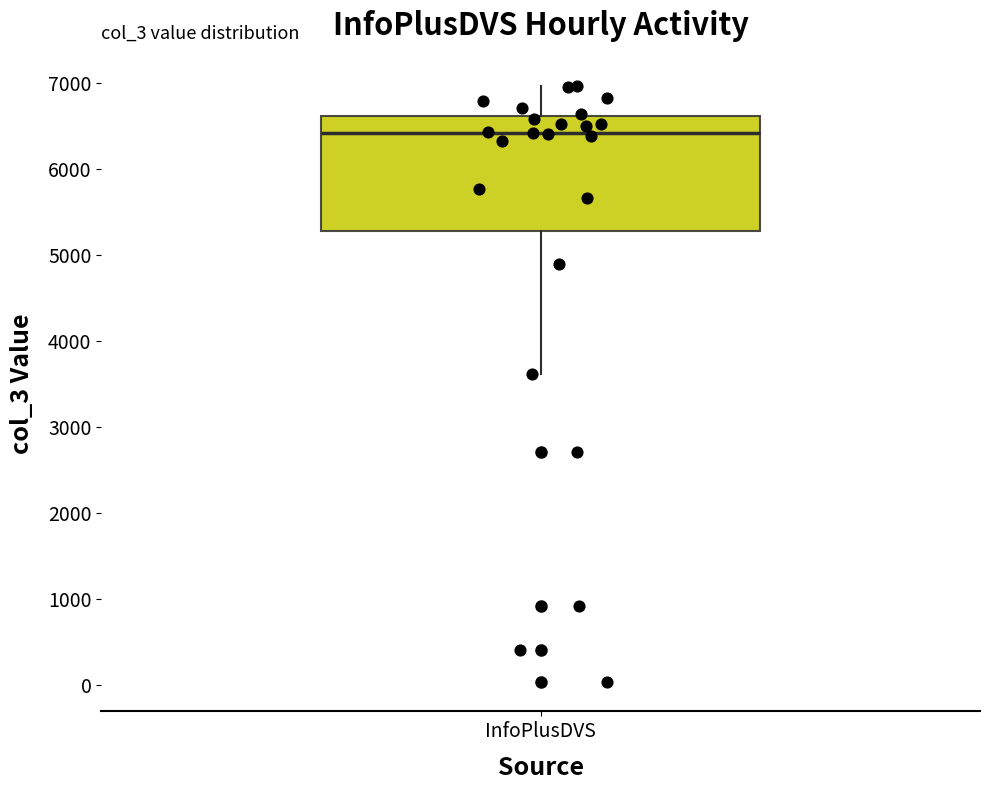

Transcribe this box plot: give where the median line is, the range the box spans, and where the two whiskers end, as read against the y-axis. The values are not printed on the chart, so give them approximately, as read against the axis.

median 6400, box 5300 to 6600, whiskers 3600 to 7000